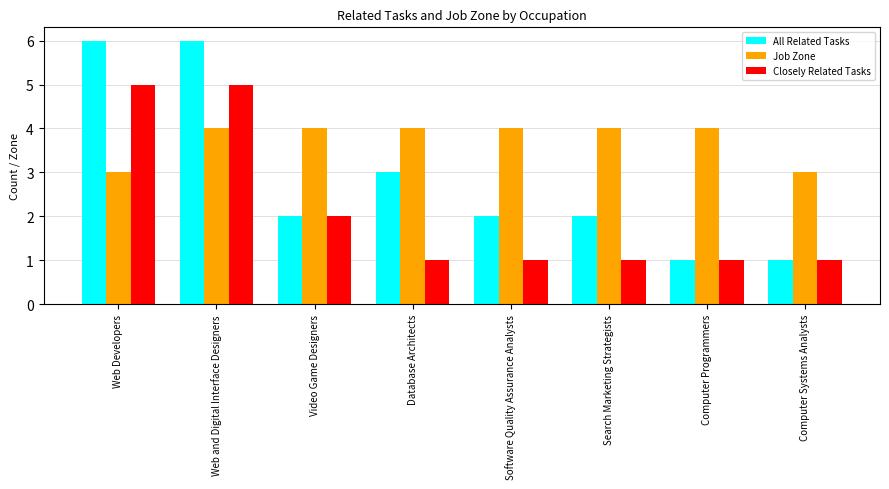

Where is All Related Tasks nearest to the value 3?

Database Architects